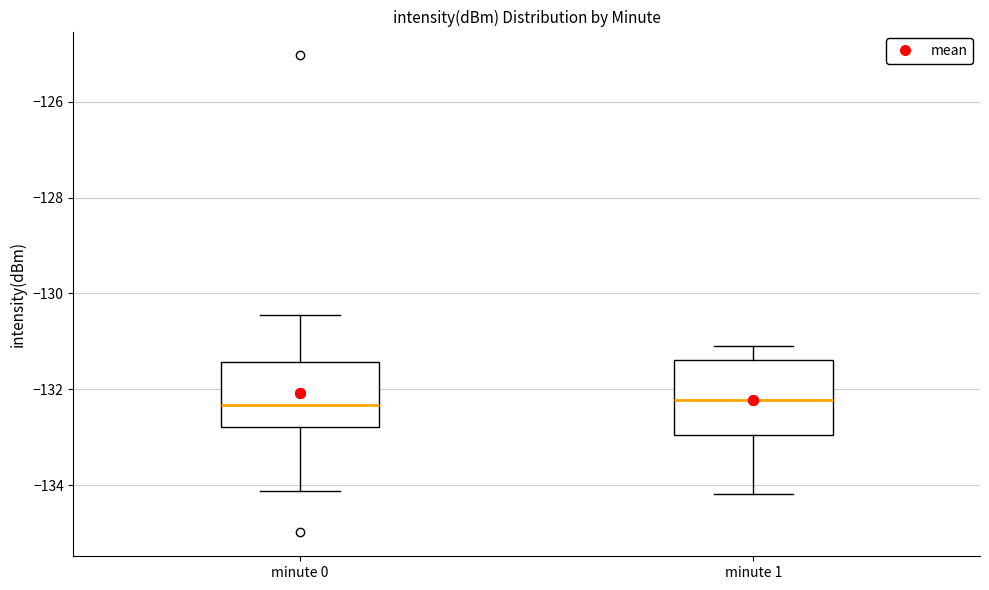

Where is the lower edge of the box for minute 1 on the y-axis? The values are not printed on the chart, so give them approximately, as read against the axis.

-133.0